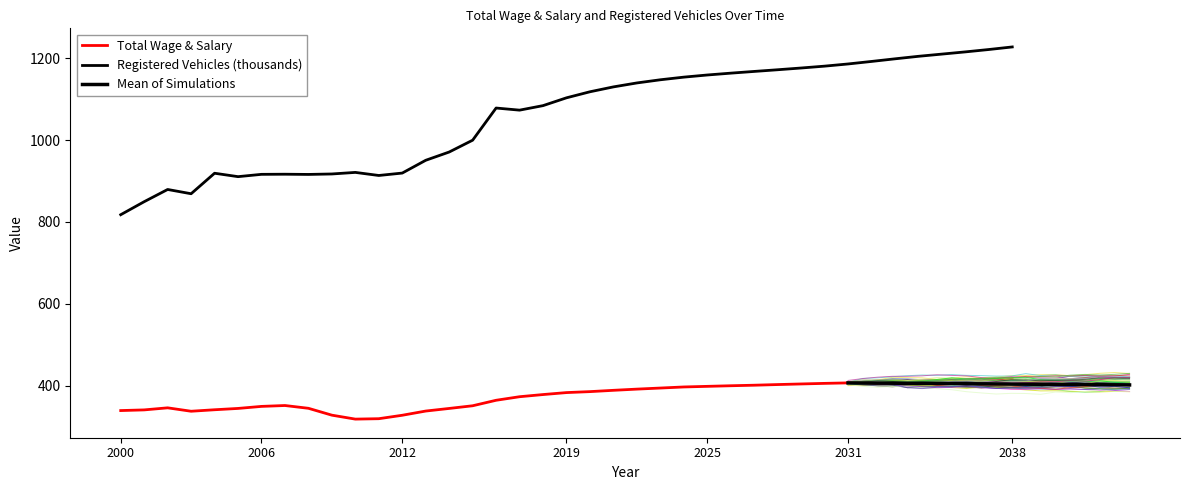

Does the chart display data point markers on the line(s)?

No